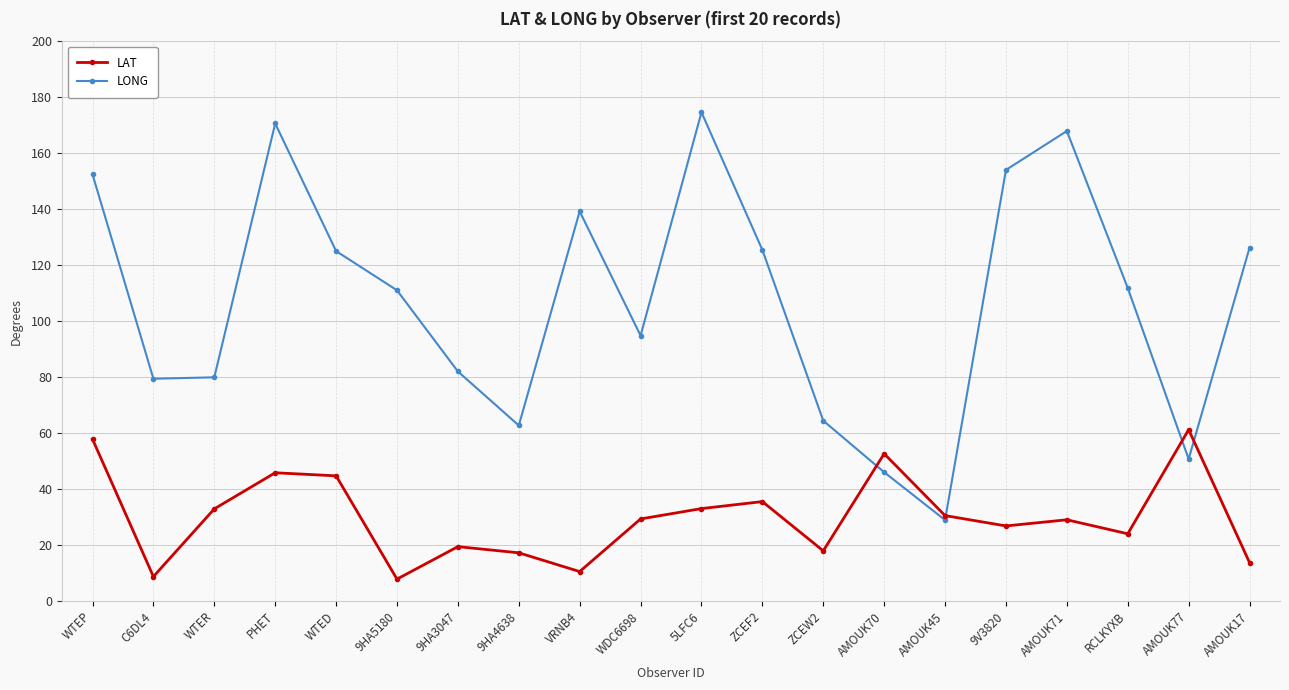

What is the label of the 13th point from the left?

ZCEW2